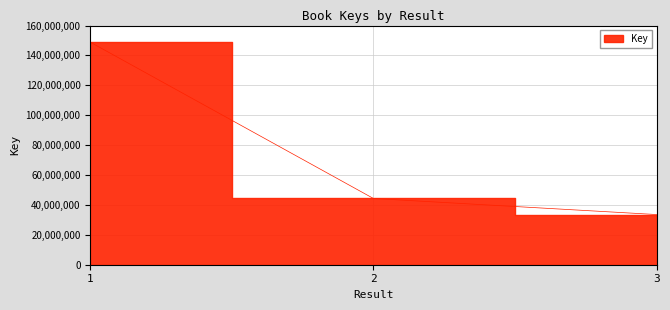

At which label does the data first exceed 44312284?

1